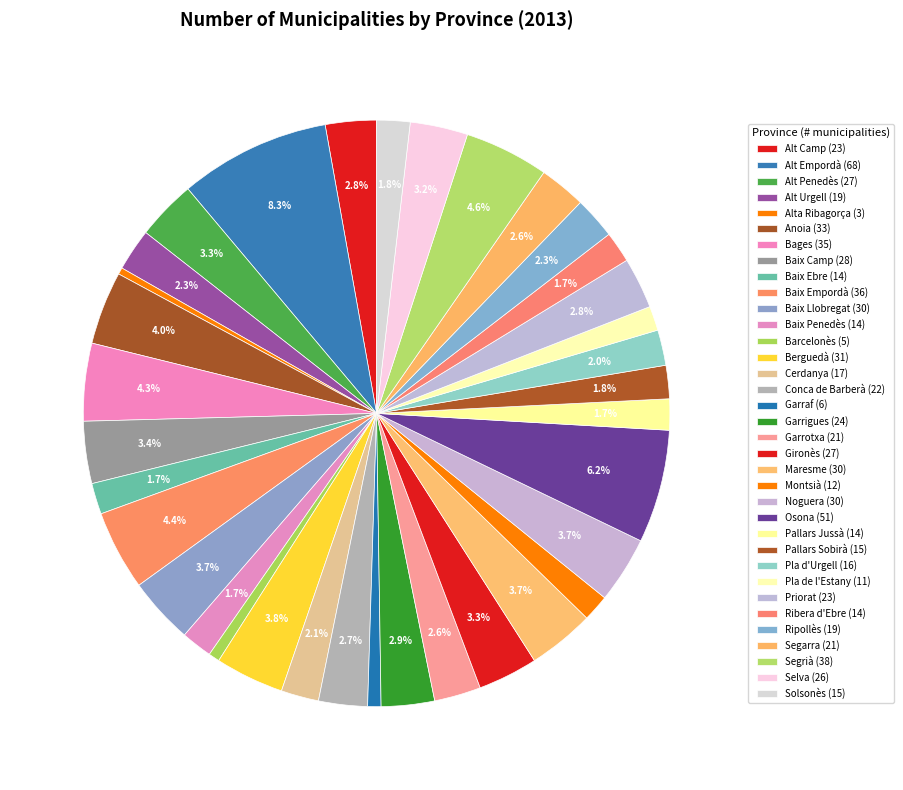

True or false: Garraf accounts for 11% of the total.

False